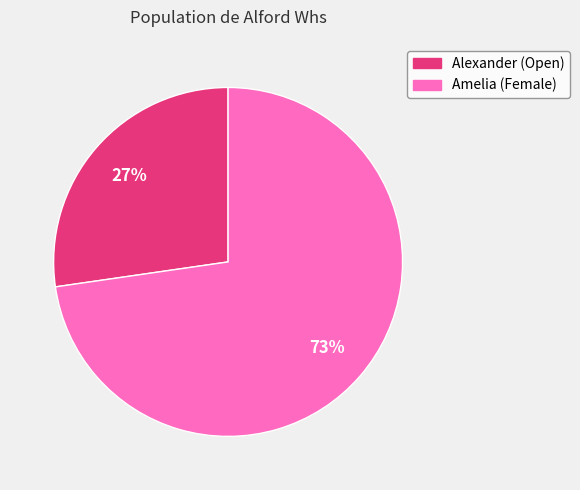

Approximately how many times larger is the value at Alexander compared to Amelia?

0.4